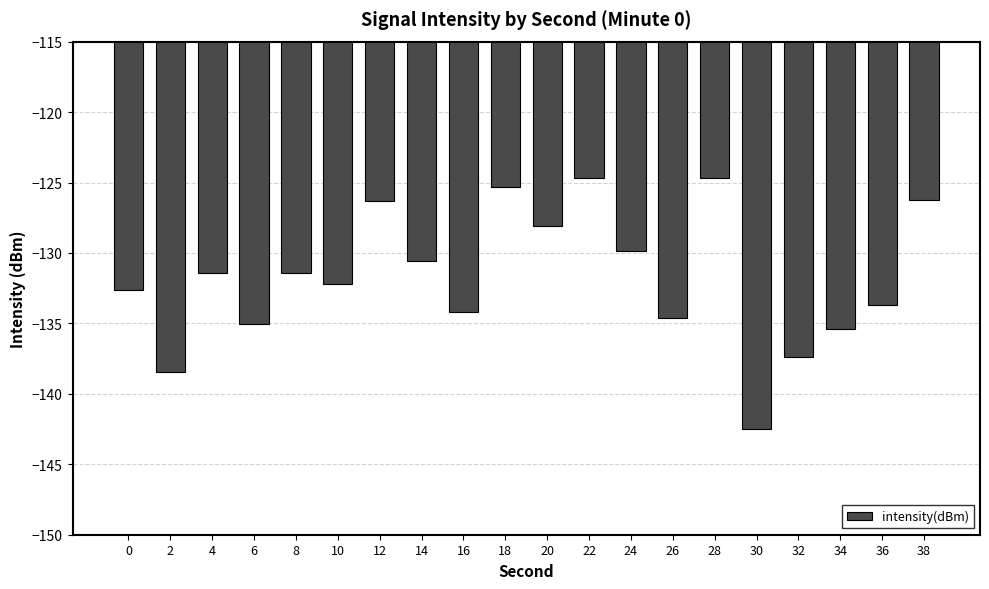

What is the sum of all values?

-2634.6